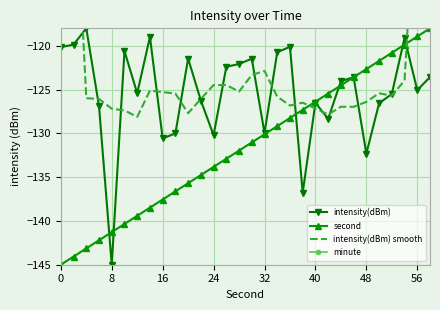

True or false: intensity(dBm) has more than 1 points higher than both neighbors.

True